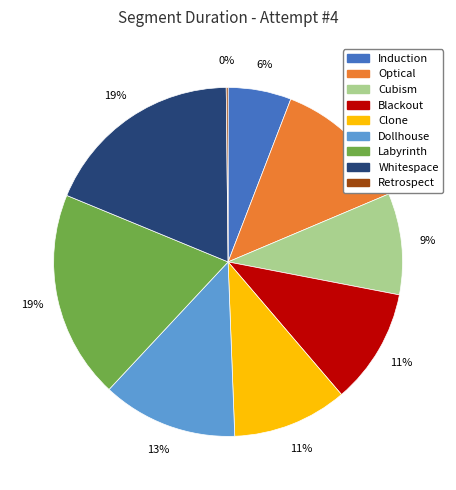

To the nearest percent, what is the difference between the largest and smallest slice percentages?

19%